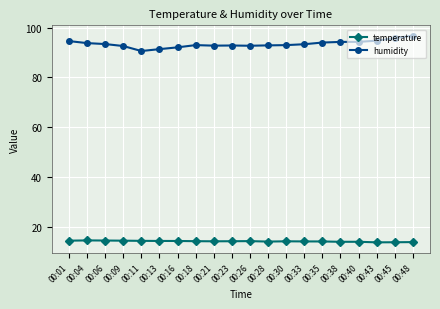

What is the sum of all humidity values?

1868.1